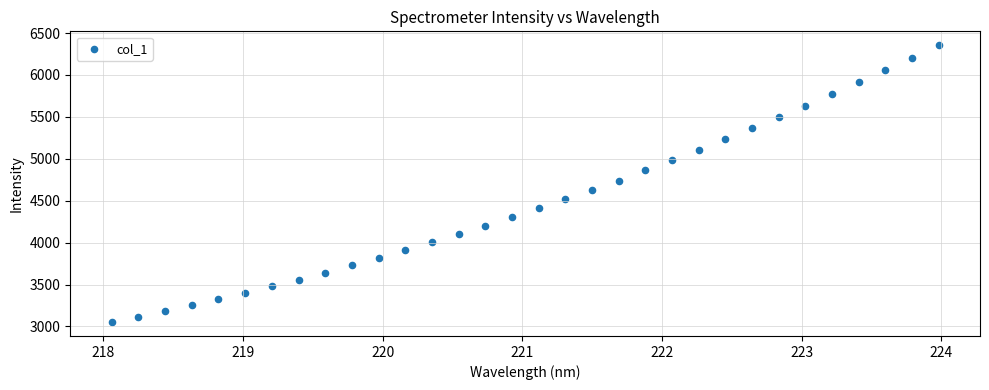

What is the range of X values (max minus min)?

5.9